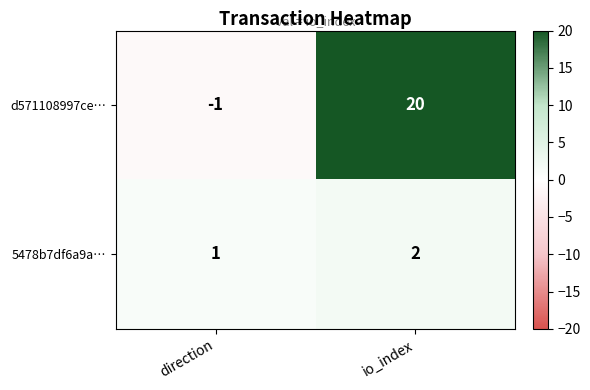

What is the difference between the d571108997ce… values at direction and io_index?

21